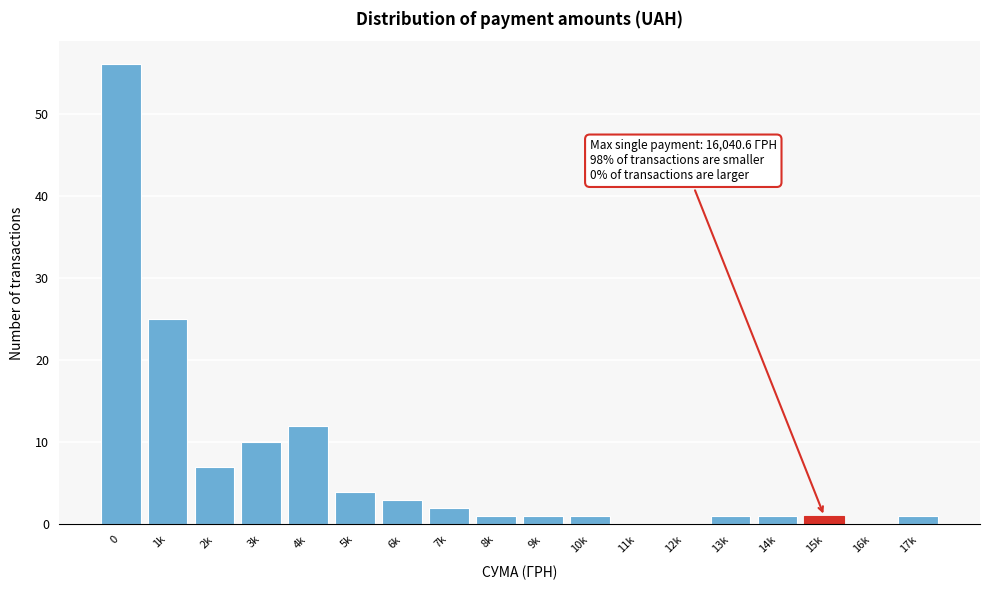

Reading right to left, what are all the values shown in this chart?

17k=1	16k=0	15k=1	14k=1	13k=1	12k=0	11k=0	10k=1	9k=1	8k=1	7k=2	6k=3	5k=4	4k=12	3k=10	2k=7	1k=25	0=56